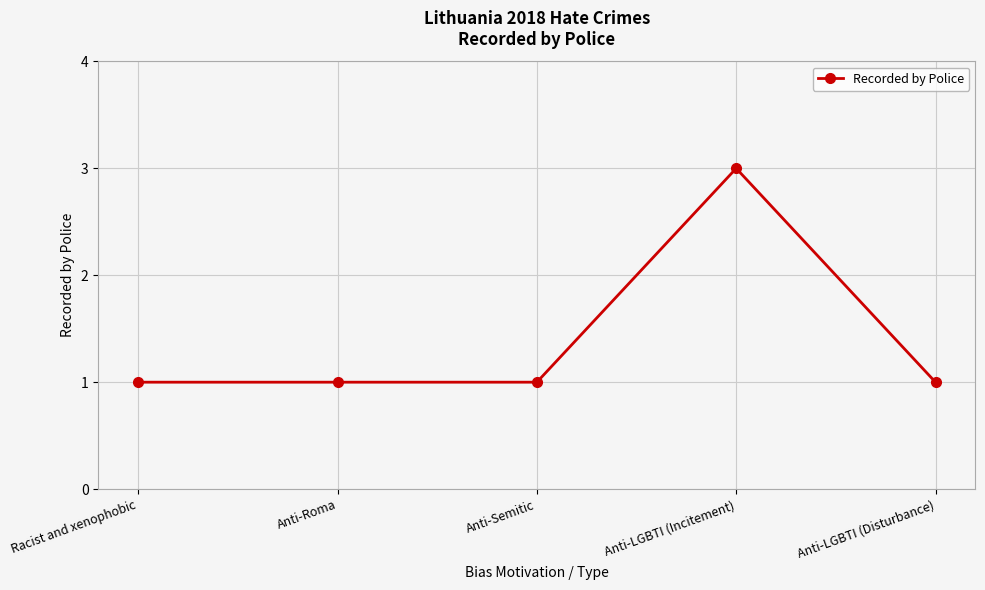

How many categories are shown in the chart?

5